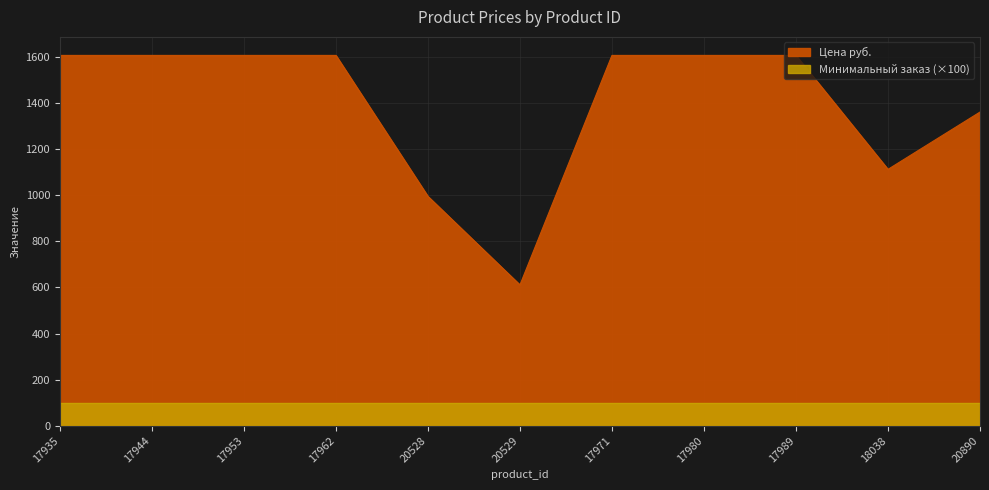

True or false: the data shows 1606.8 at 17962.

True